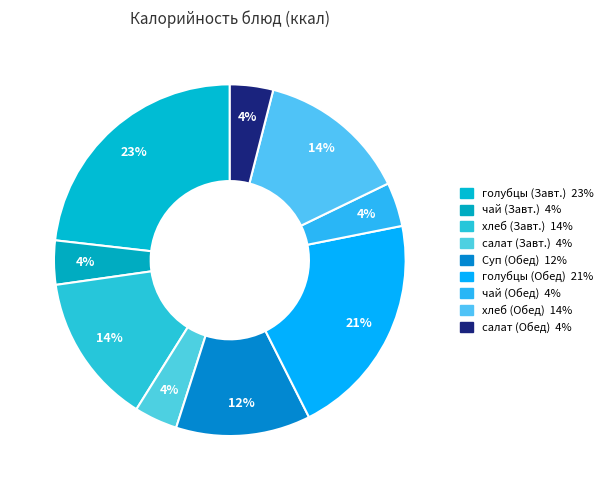

Count the number of slices in the pie.

9